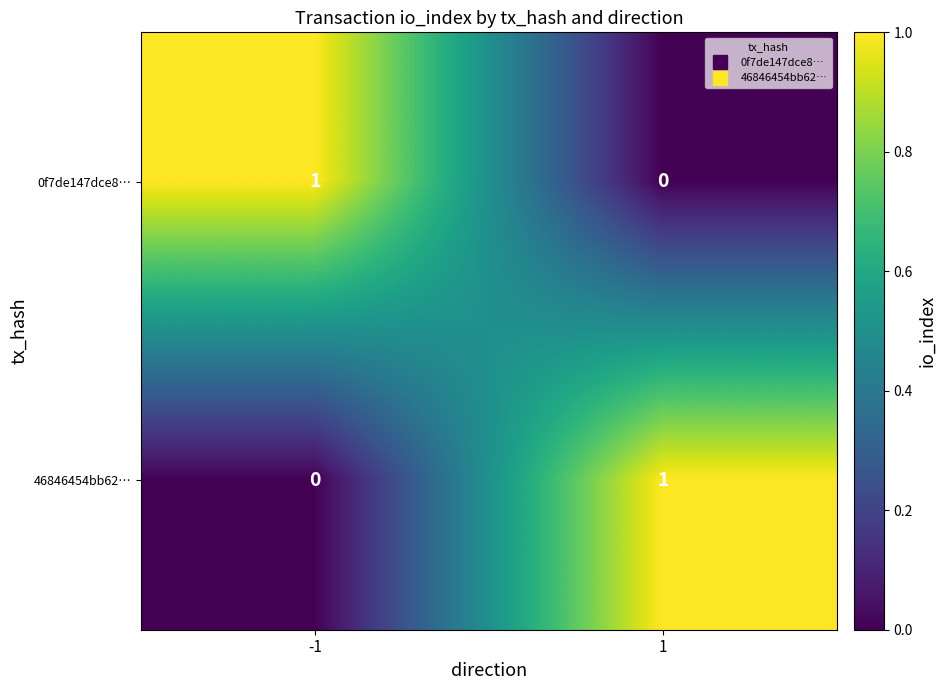

Rank the categories by 46846454bb62… value from lowest to highest.

-1, 1